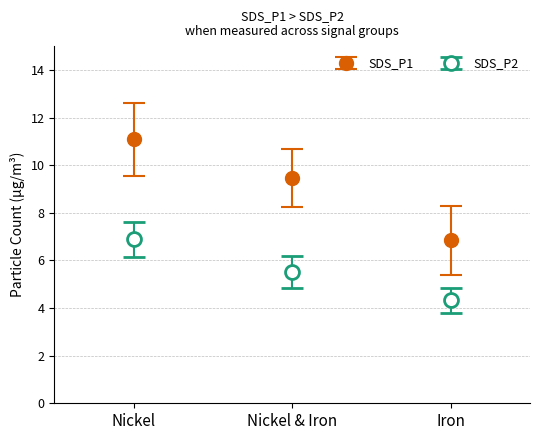

What are all the series names shown in the legend?

SDS_P1, SDS_P2